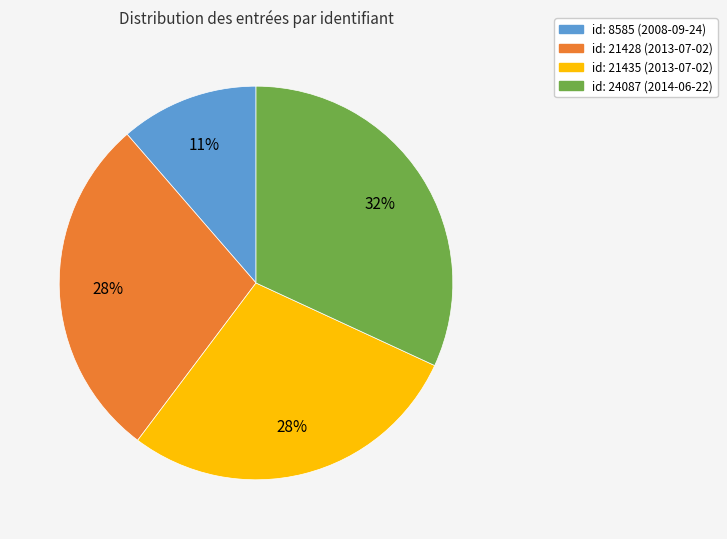

Is id: 21428 (2013-07-02) the majority of the pie?

No